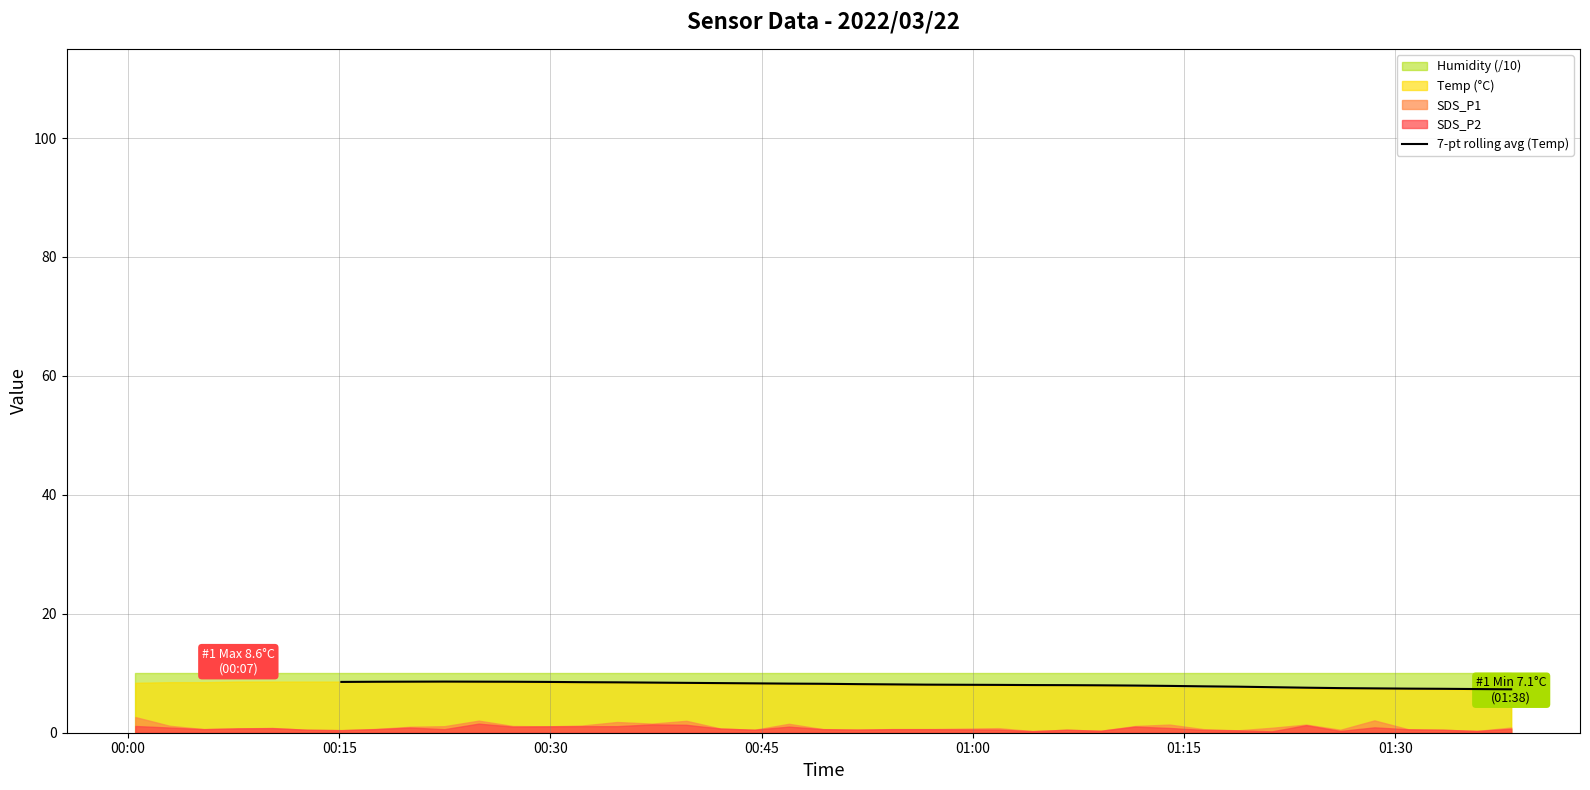

What is the difference between the maximum and minimum values?

1.3